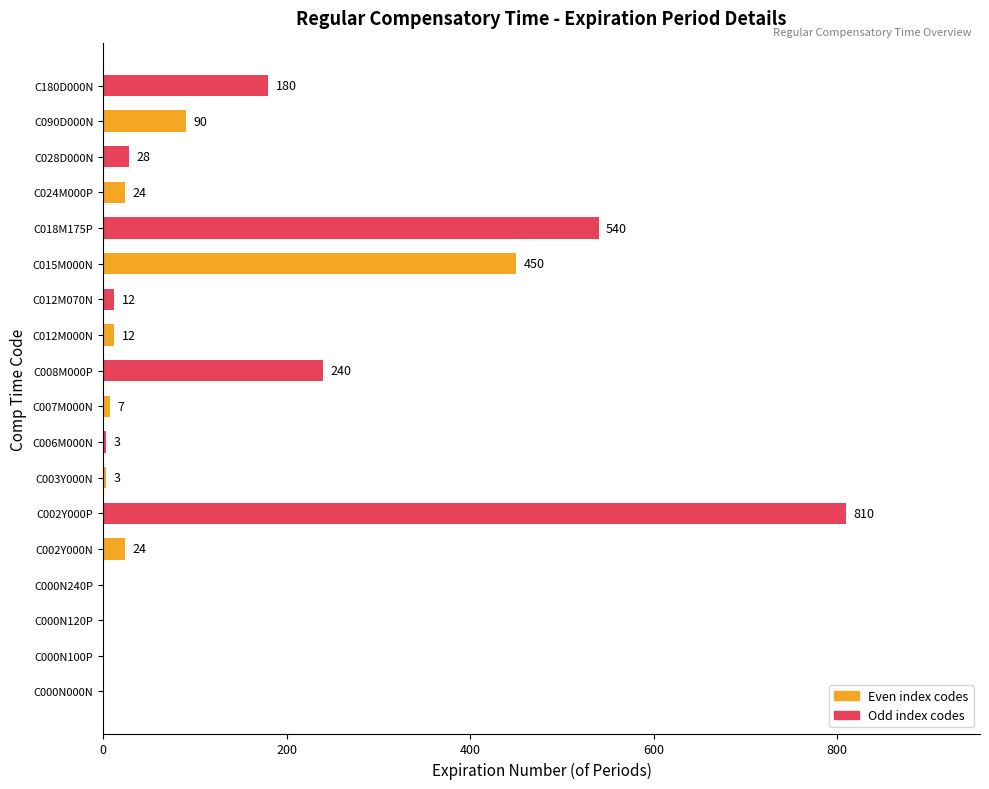

Reading bottom to top, list all the values displayed in this chart.

C000N000N=0	C000N100P=0	C000N120P=0	C000N240P=0	C002Y000N=24	C002Y000P=810	C003Y000N=3	C006M000N=3	C007M000N=7	C008M000P=240	C012M000N=12	C012M070N=12	C015M000N=450	C018M175P=540	C024M000P=24	C028D000N=28	C090D000N=90	C180D000N=180